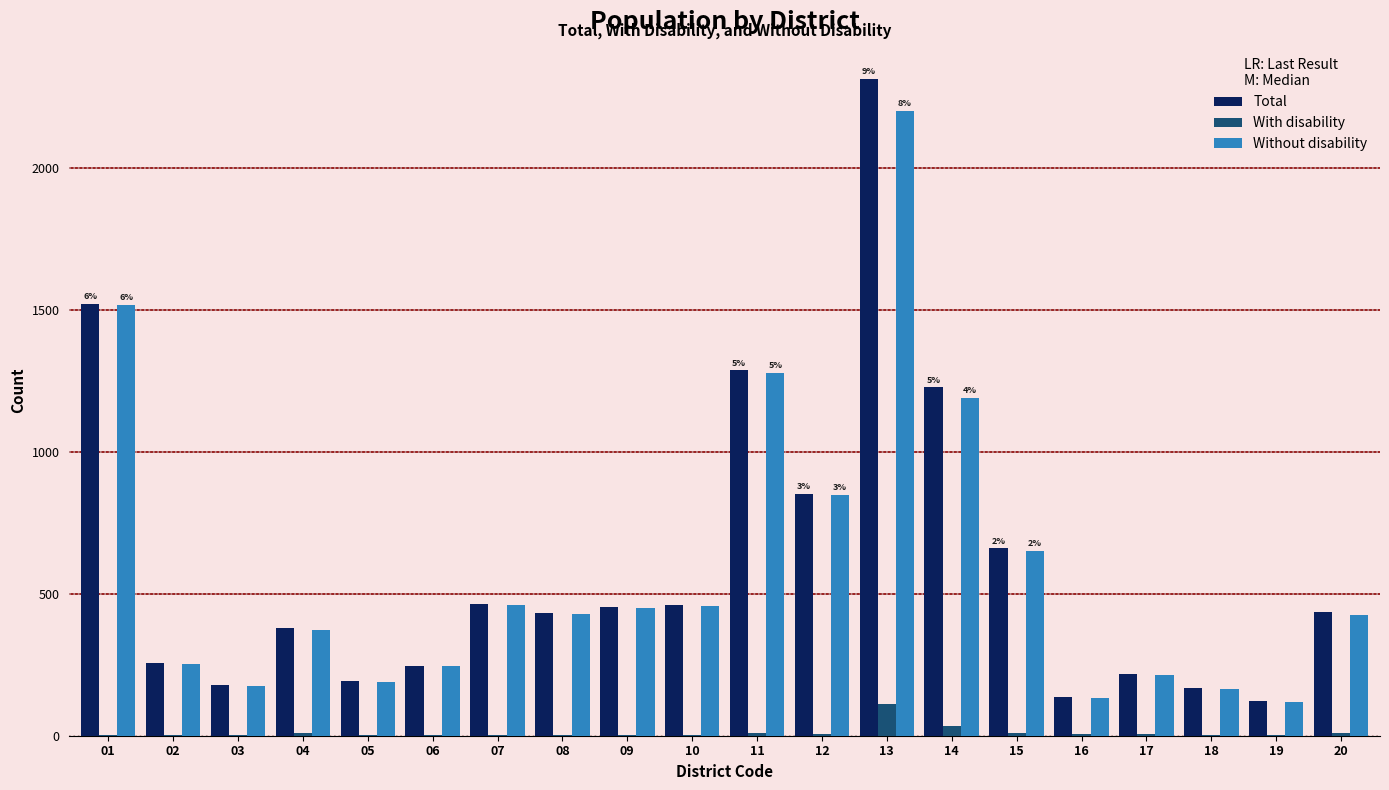

What is the difference between the Without disability values at 12 and 06?

603